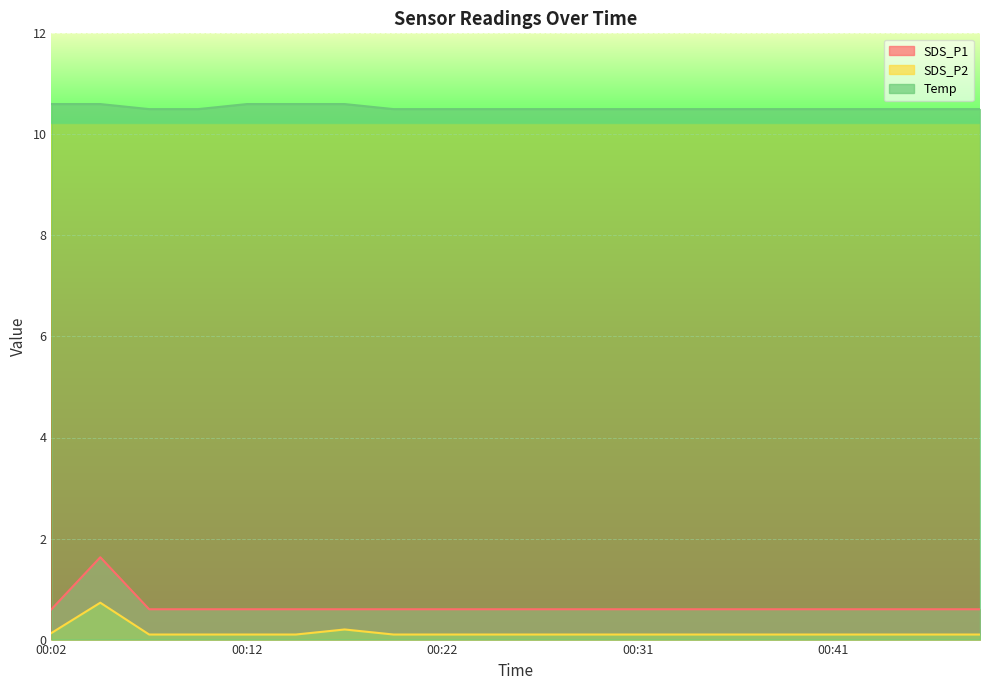

True or false: Temp has a value of 10.5 at 00:36.

True